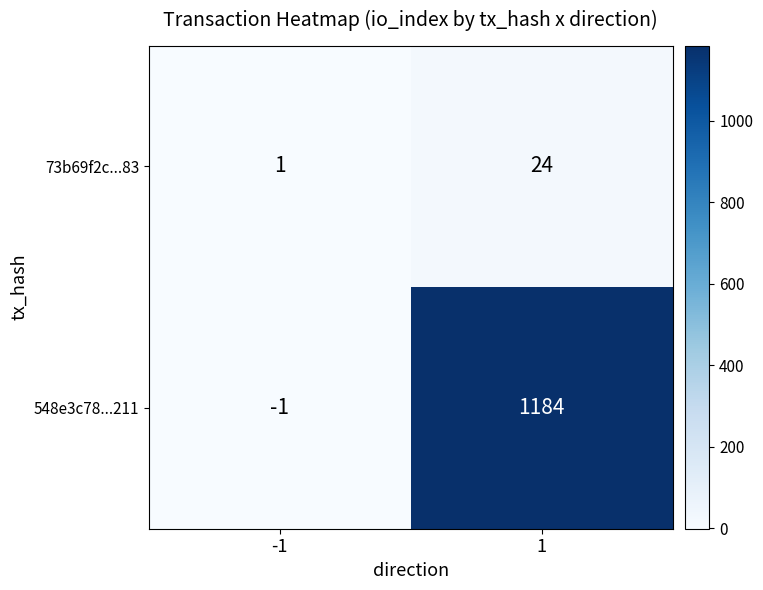

The value of 73b69f2c...83 at 1 is 24. True or false?

True